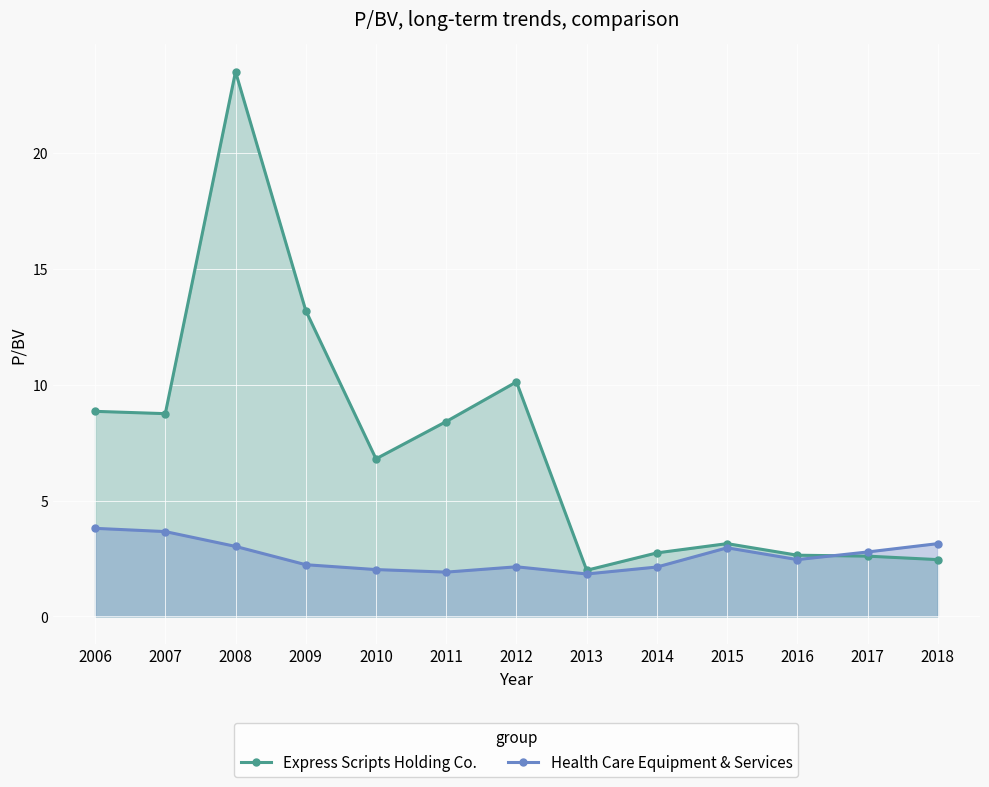

Reading right to left, transcribe all the data shown in this chart.

Express Scripts Holding Co.: 2.5	2.6	2.6	3.1	2.7	2.0	10.1	8.4	6.8	13.2	23.5	8.8	8.8
Health Care Equipment & Services: 3.1	2.8	2.5	3.0	2.1	1.8	2.1	1.9	2.0	2.2	3.0	3.7	3.8